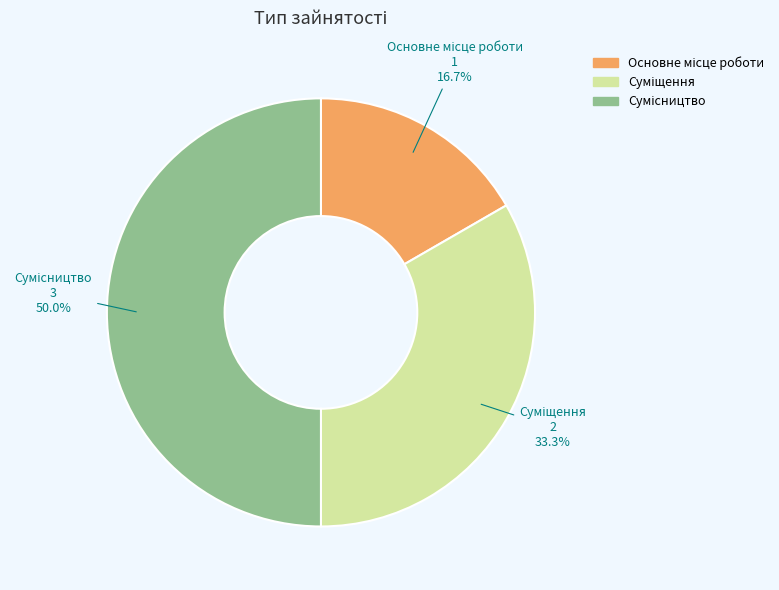

What percentage is the Суміщення slice, to the nearest percent?

33%